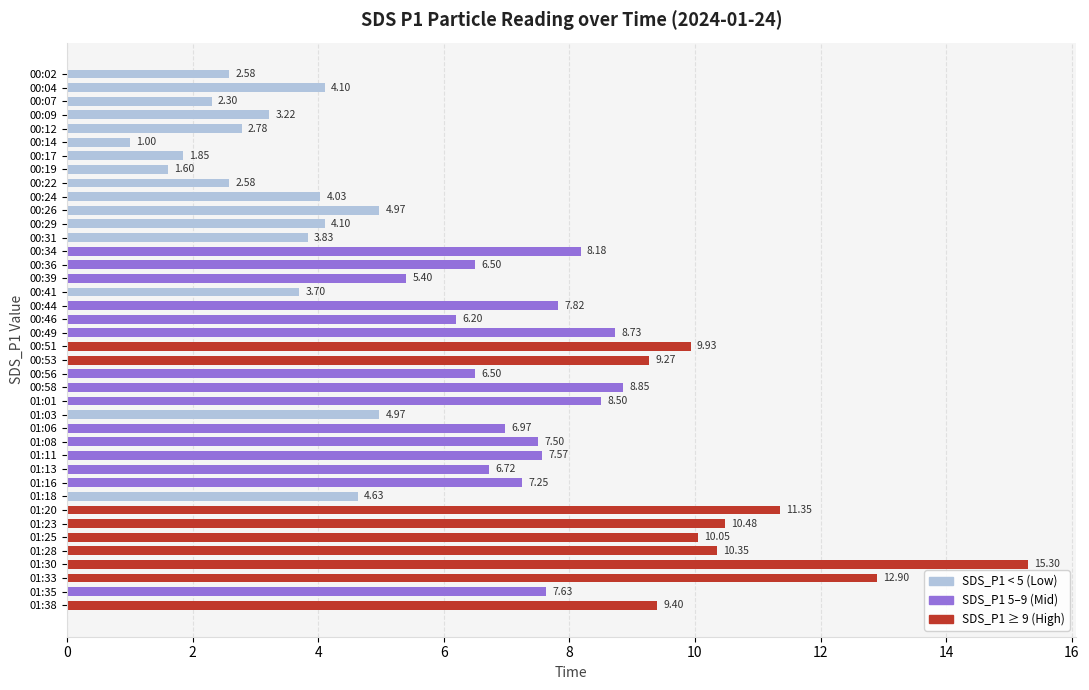

Approximately how many times larger is the value at 01:38 compared to 00:12?

3.4